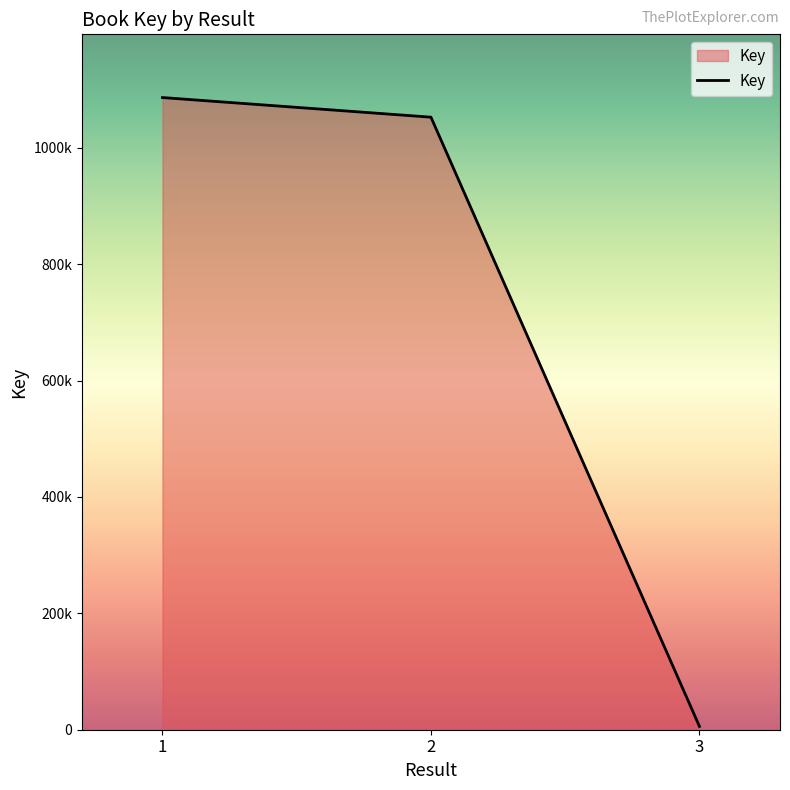

Does the chart display data point markers on the line(s)?

No